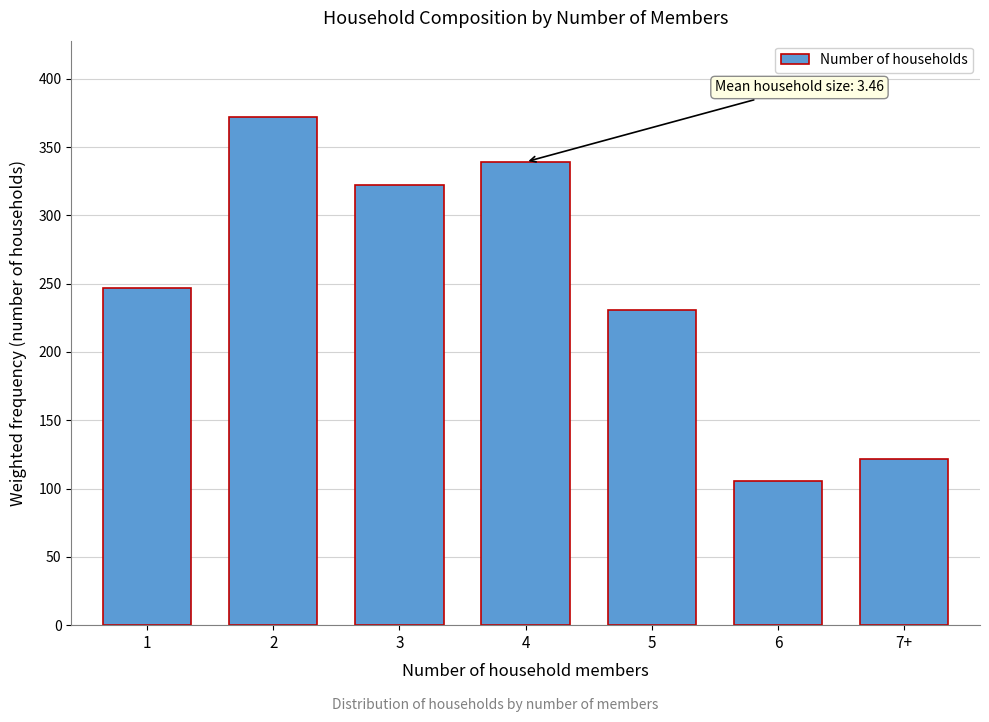

Reading left to right, extract all data points from this chart.

247.0	372.1	322.0	339.2	230.5	105.3	121.9